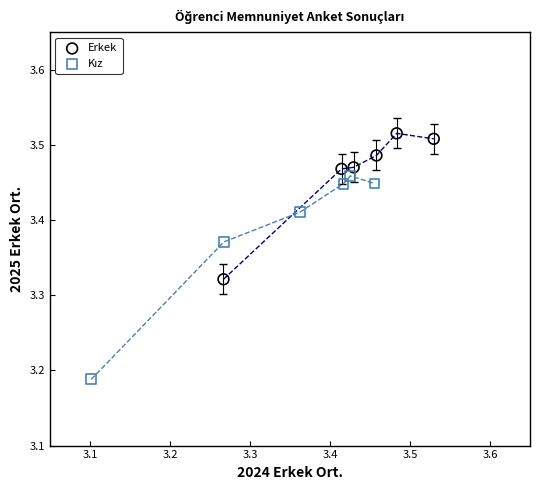

Which series contains the highest Y value?

Erkek